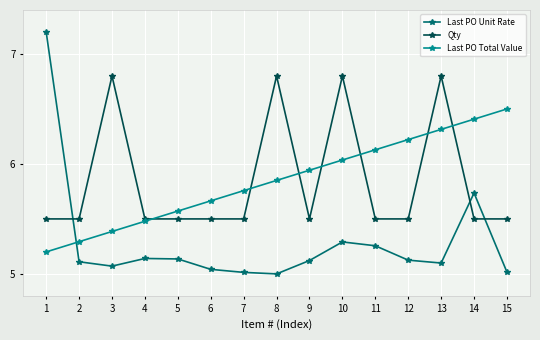

The value of Last PO Total Value at 3 is 9.4. True or false?

False